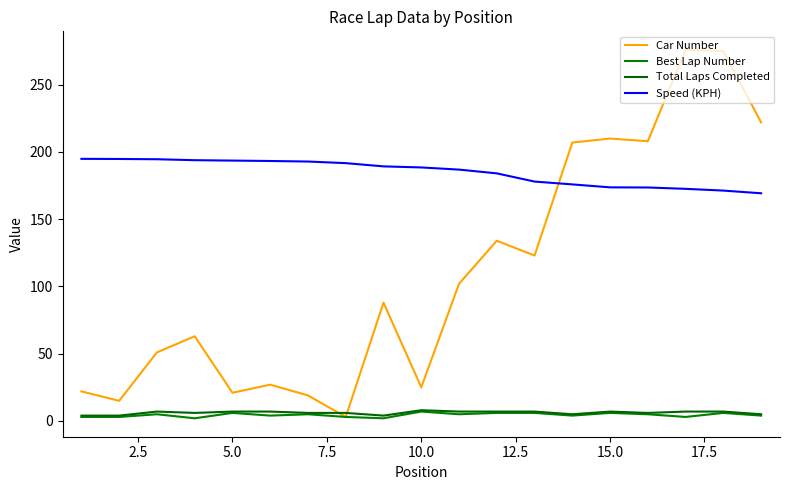

Does the chart display data point markers on the line(s)?

No